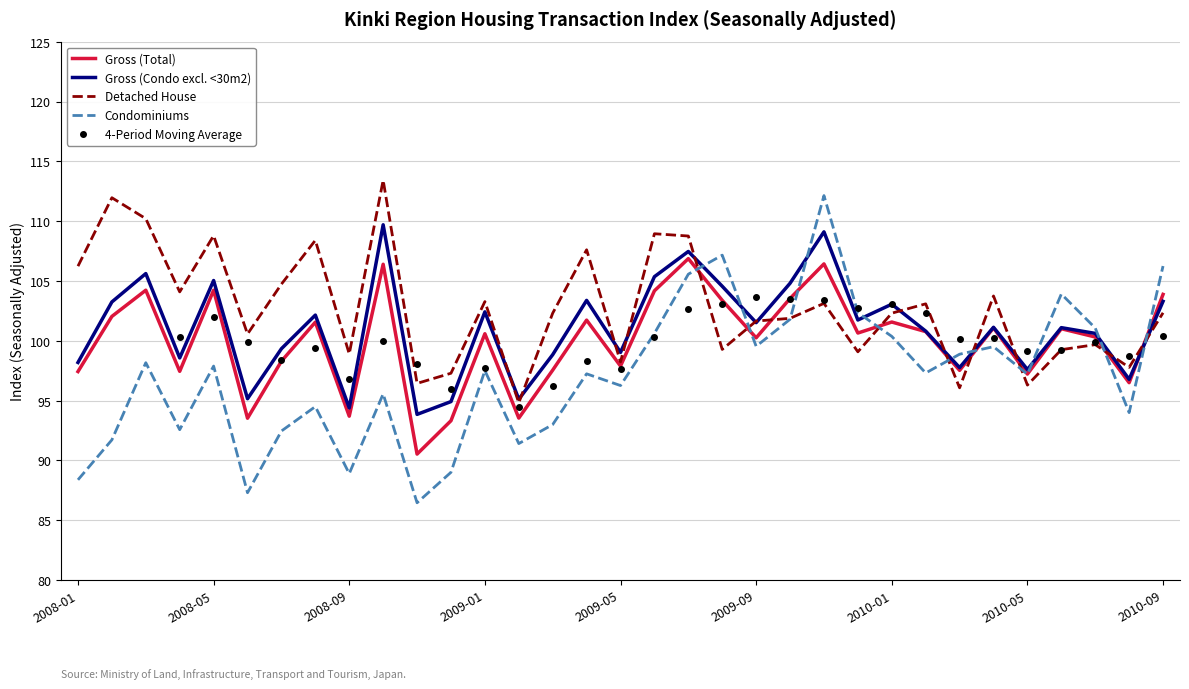

Which category has the highest value across all series?

200810